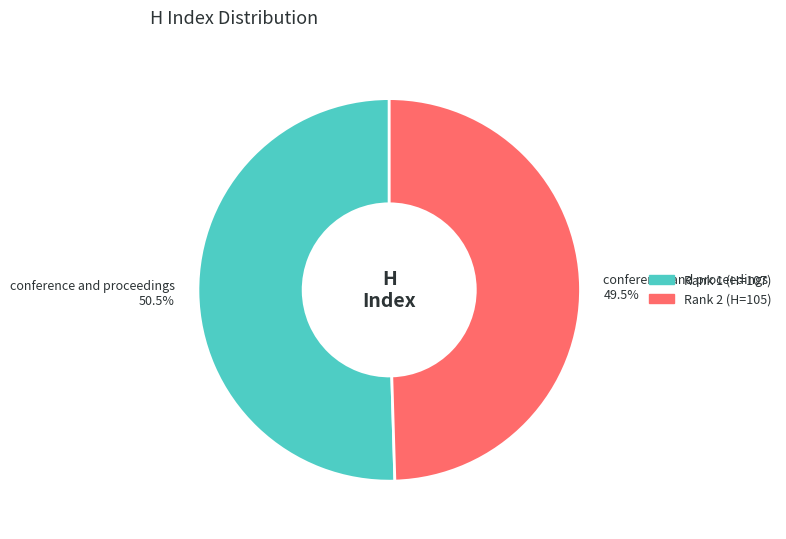

Is there a majority slice in this chart?

Yes